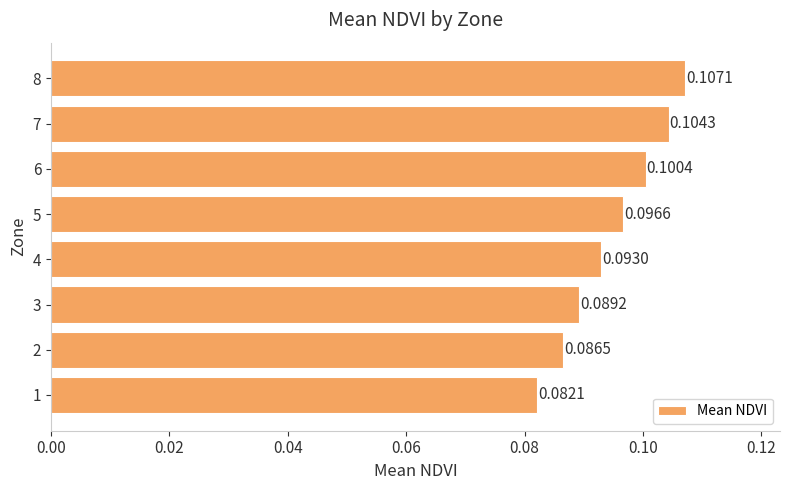

Rank the categories by value from highest to lowest.

8, 7, 6, 5, 4, 3, 2, 1